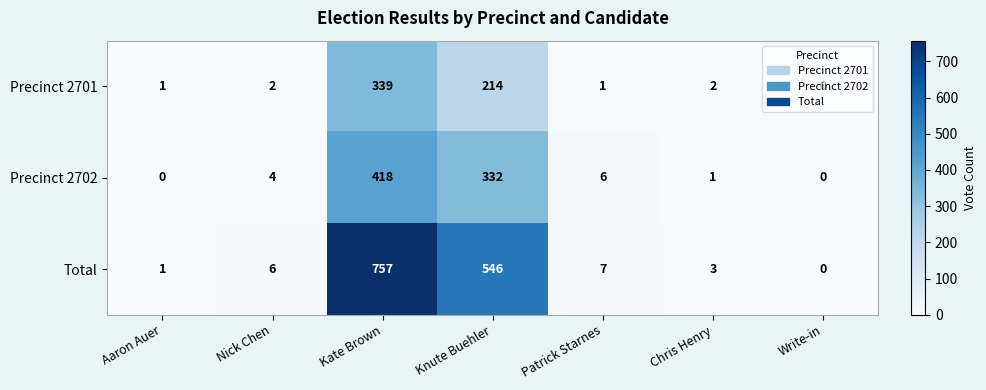

Where is Precinct 2702 nearest to the value 209?

Knute Buehler